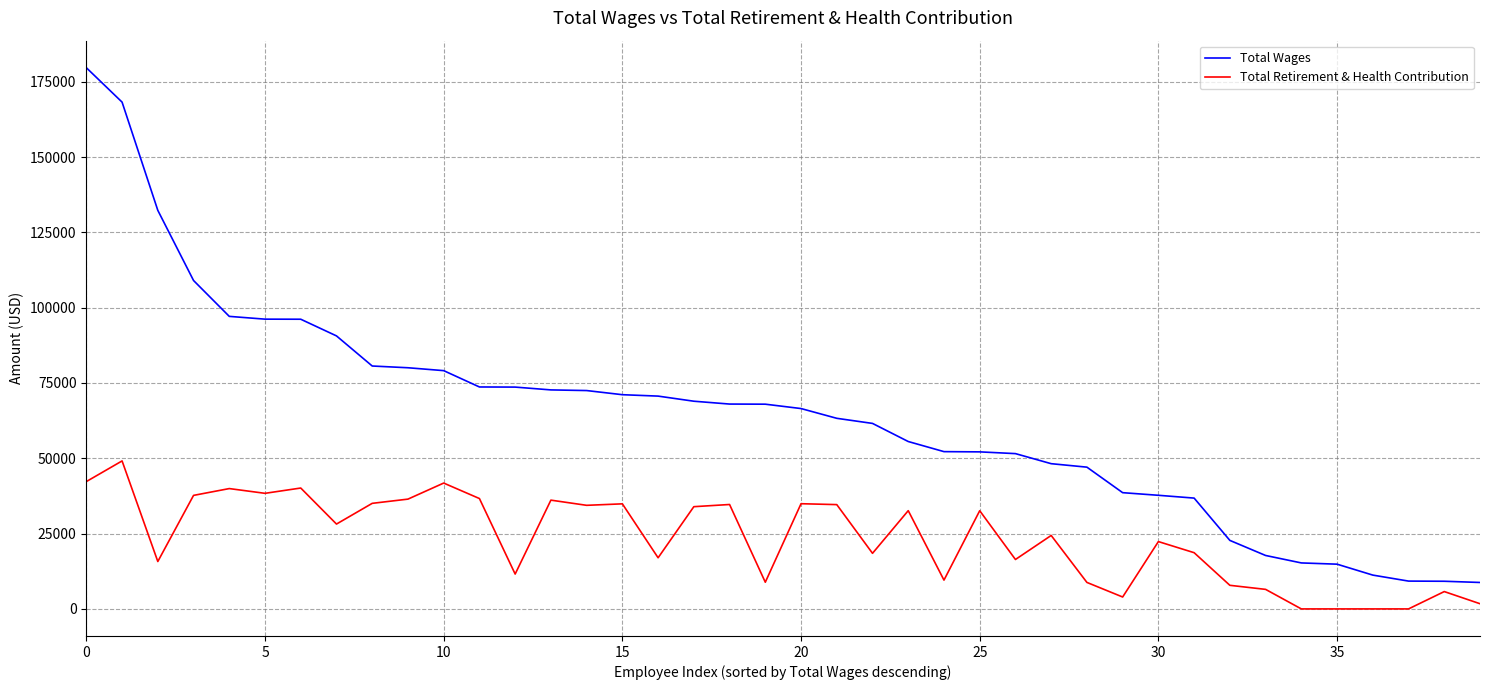

What is the highest value of the Total Retirement & Health Contribution series?

49123